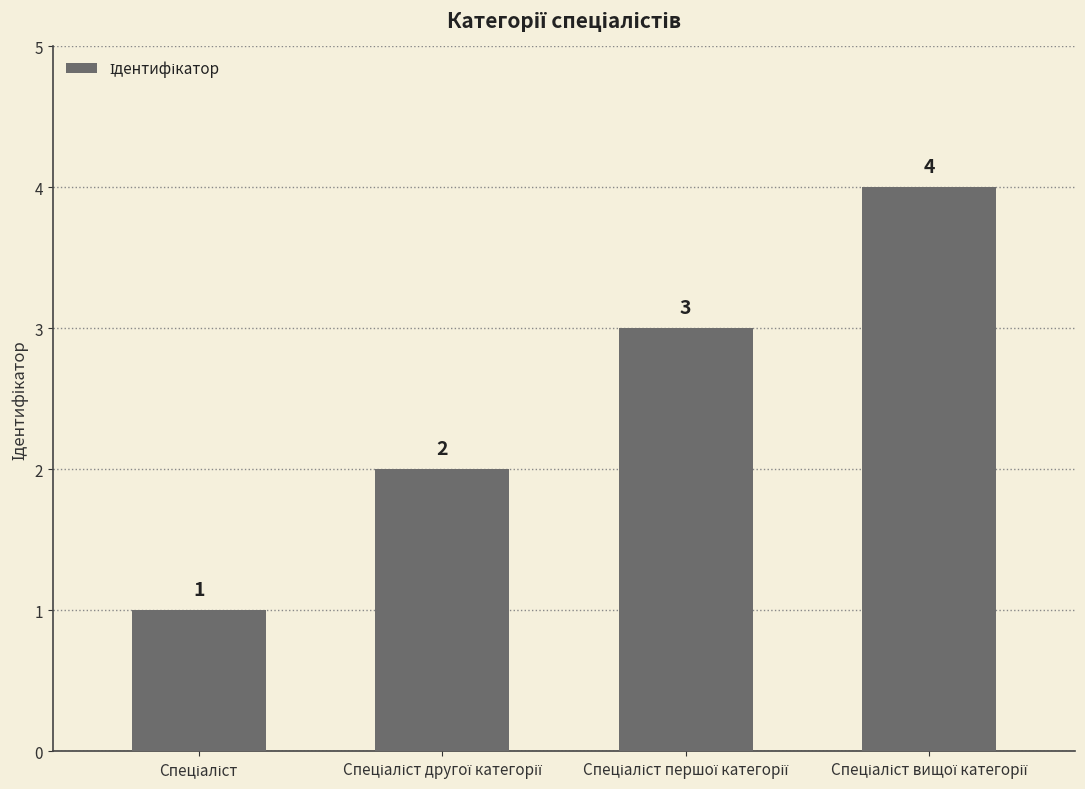

How many values are between 2 and 4?

3